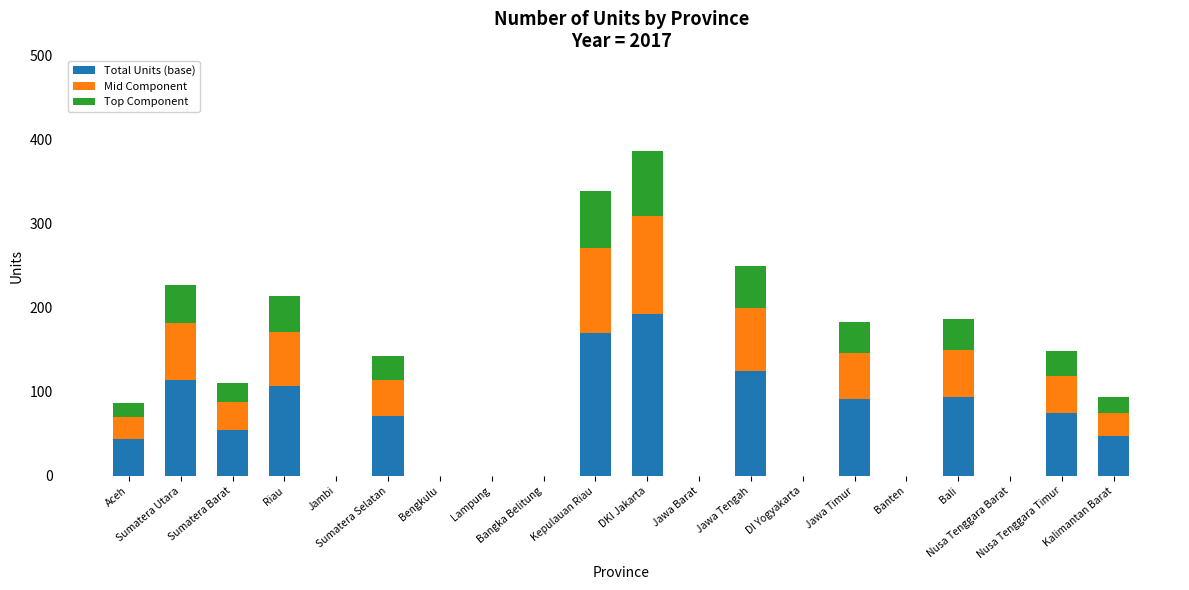

What is the maximum value for Total Units (base)?

193.0